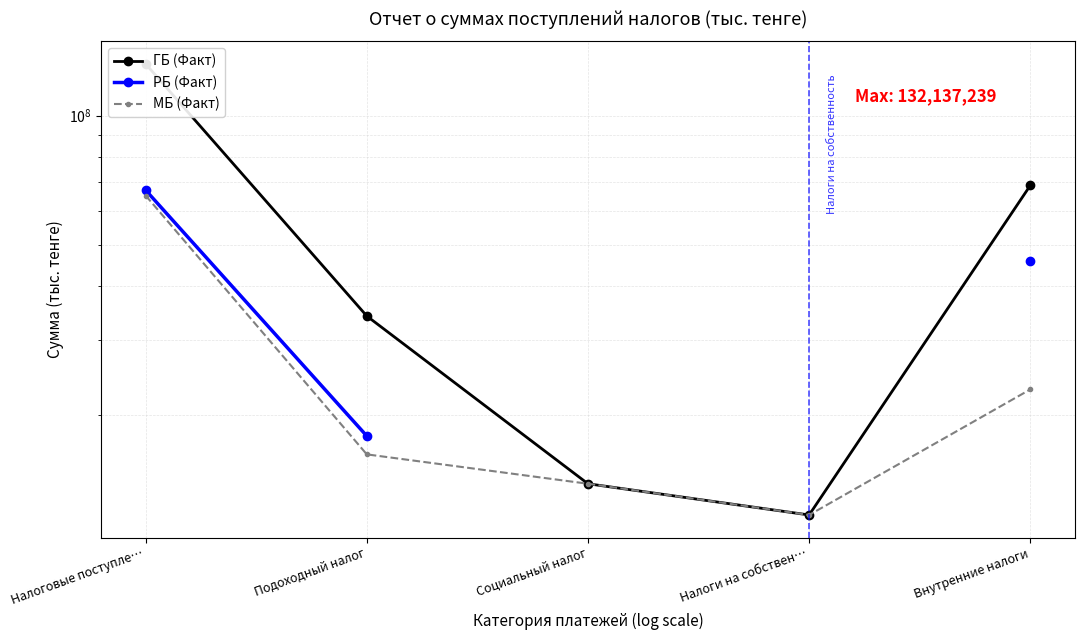

Is it true that ГБ (Факт) equals 34066783.0 at Подоходный налог?

True